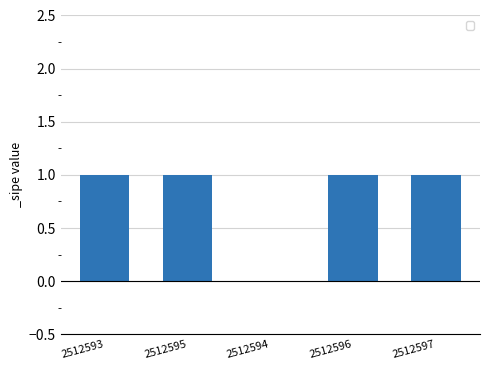

What value does the data have at 2512596?

1